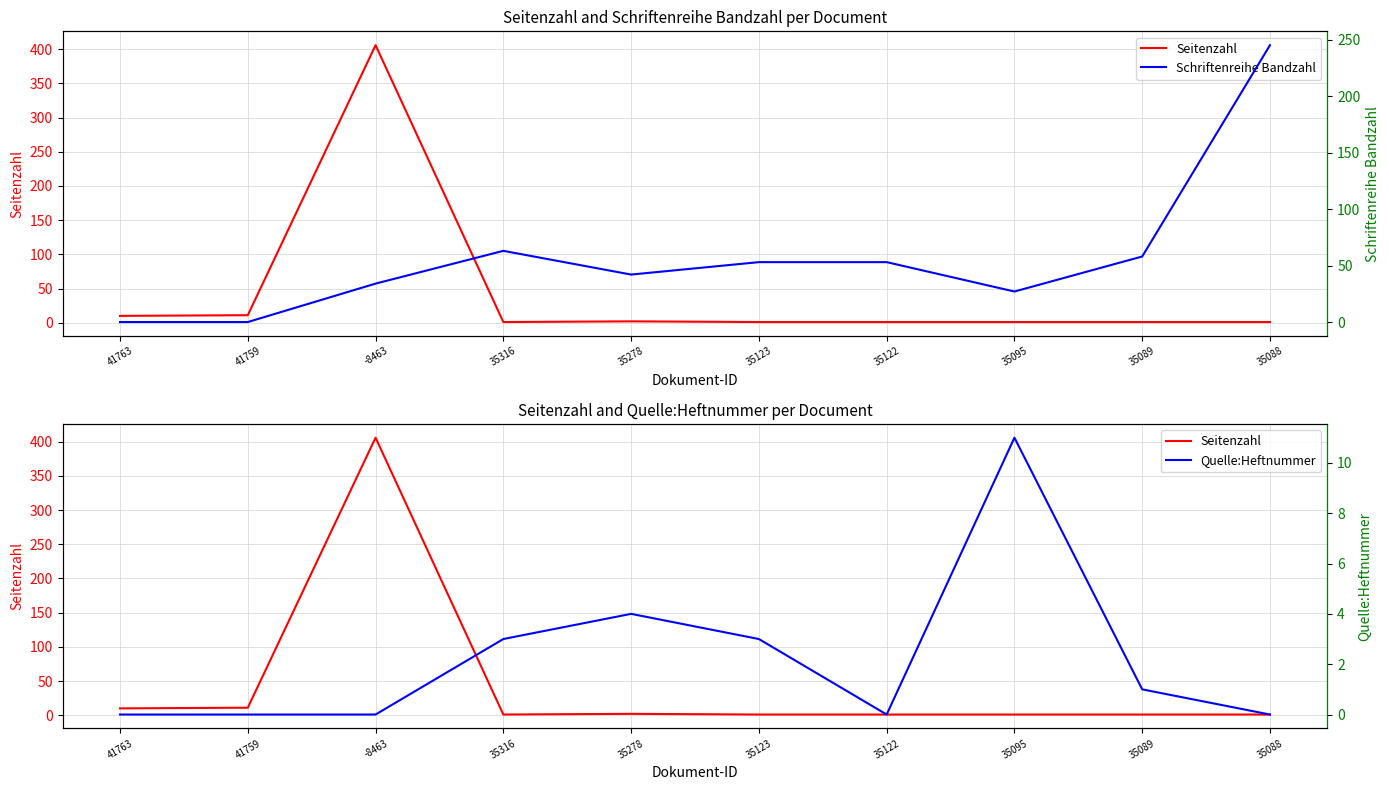

Between 35122 and 35123, which is larger?

35122